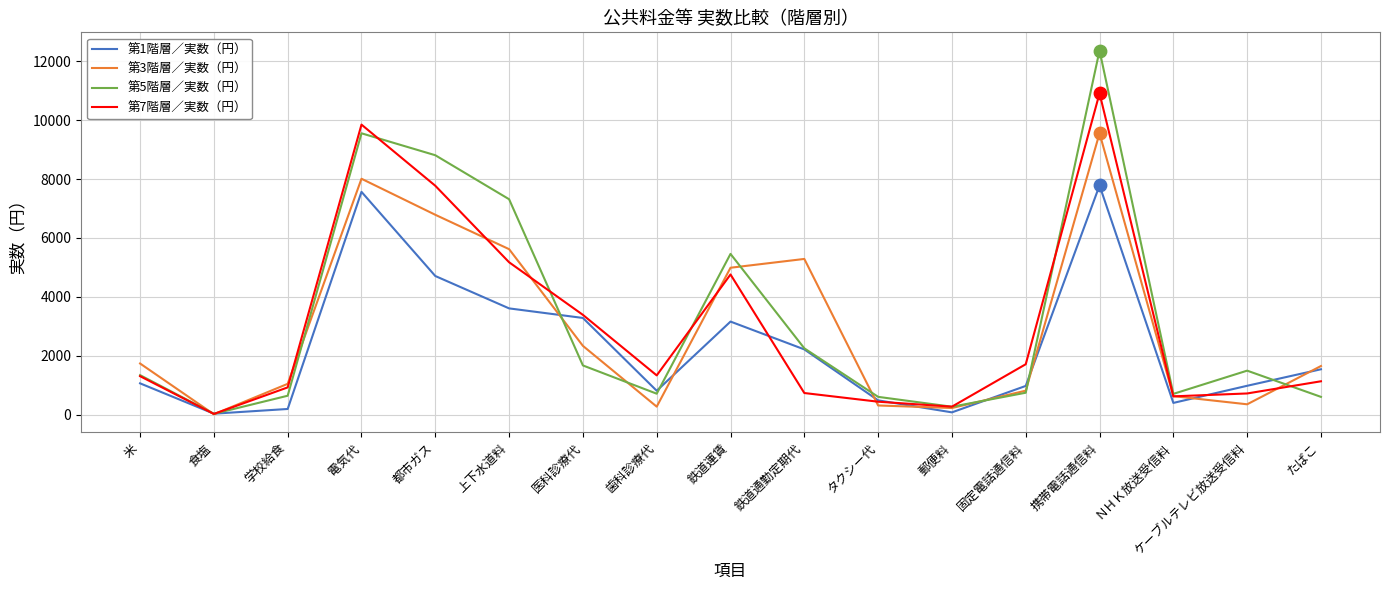

What are all the series names shown in the legend?

第1階層／実数（円）, 第3階層／実数（円）, 第5階層／実数（円）, 第7階層／実数（円）